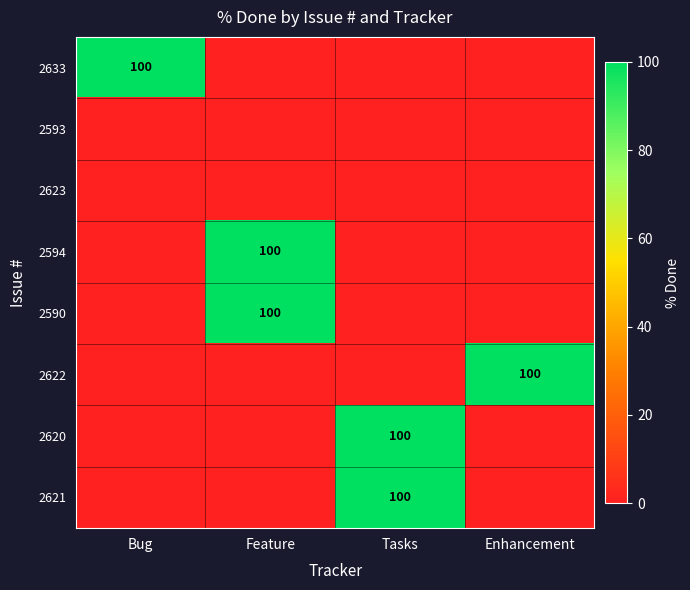

What is the difference between the highest and lowest values at Enhancement?

100